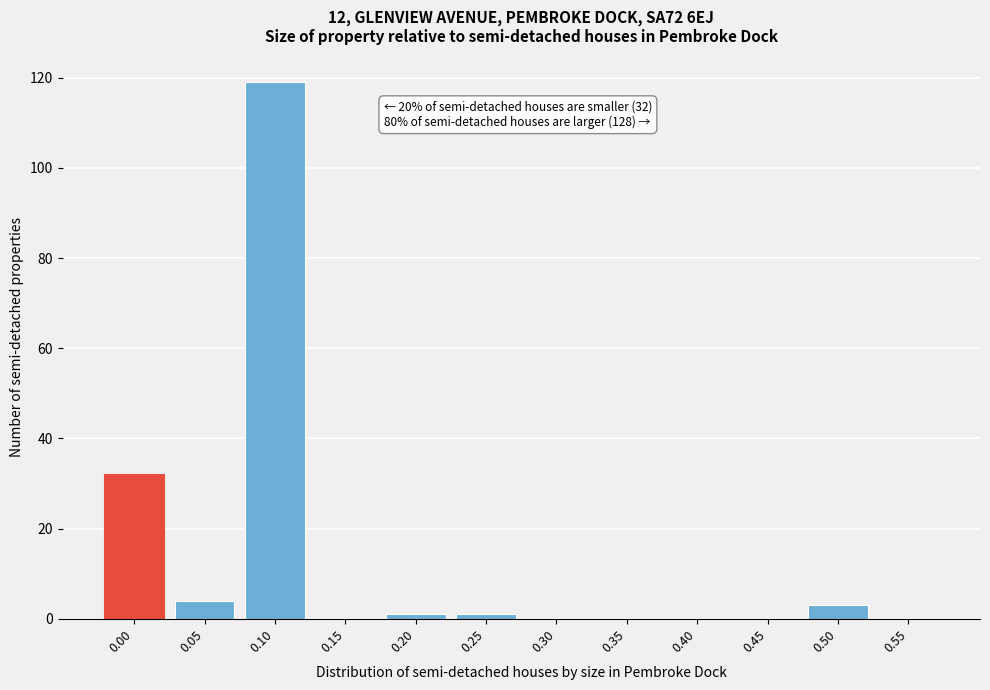

Reading right to left, what are all the values shown in this chart?

0.55=0	0.50=3	0.45=0	0.40=0	0.35=0	0.30=0	0.25=1	0.20=1	0.15=0	0.10=119	0.05=4	0.00=32